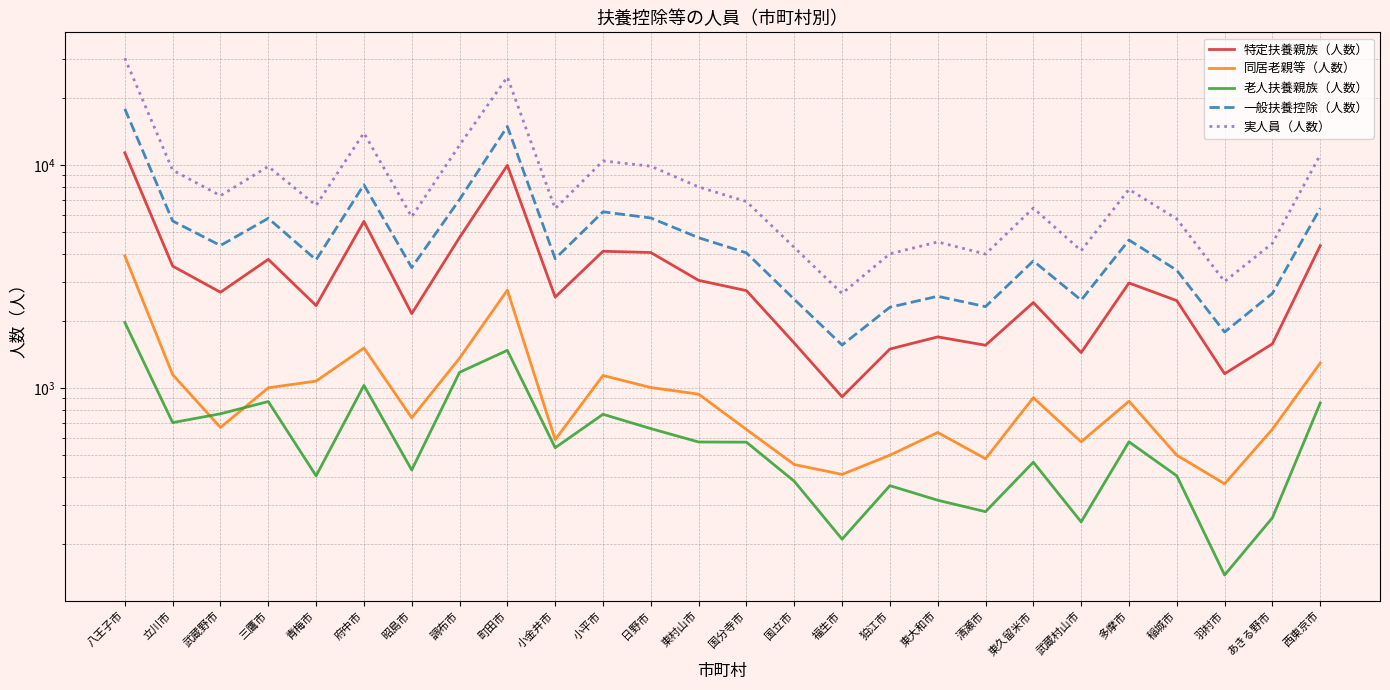

Is it true that 同居老親等（人数） equals 392 at 東村山市?

False